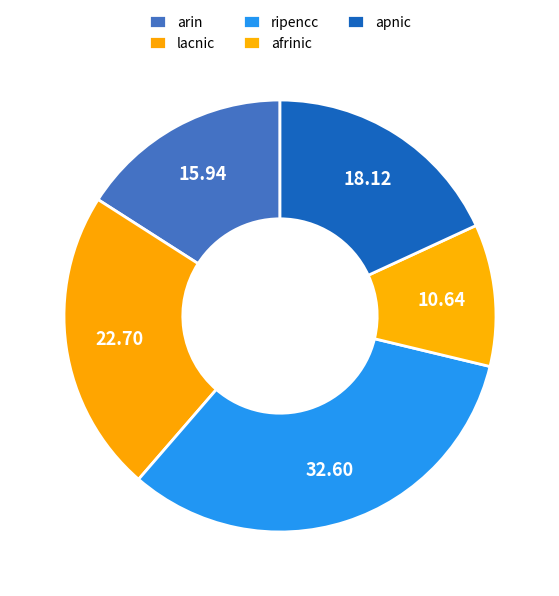

Between ripencc and afrinic, which is larger?

ripencc